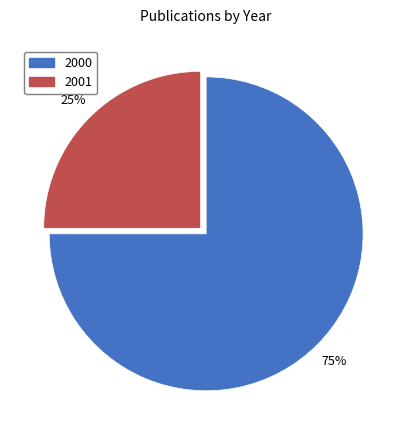

What percentage is the 2001 slice, to the nearest percent?

25%